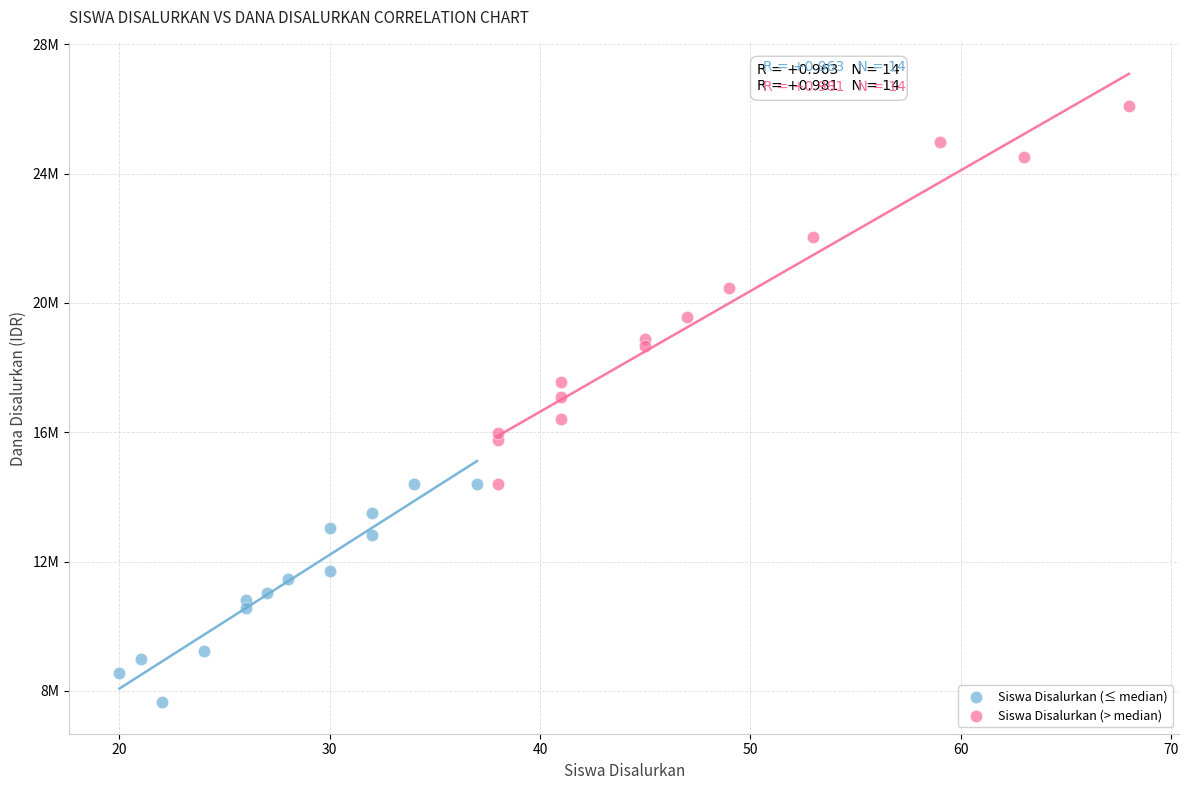

What are all the series names shown in the legend?

Siswa Disalurkan (≤ median), Siswa Disalurkan (> median)